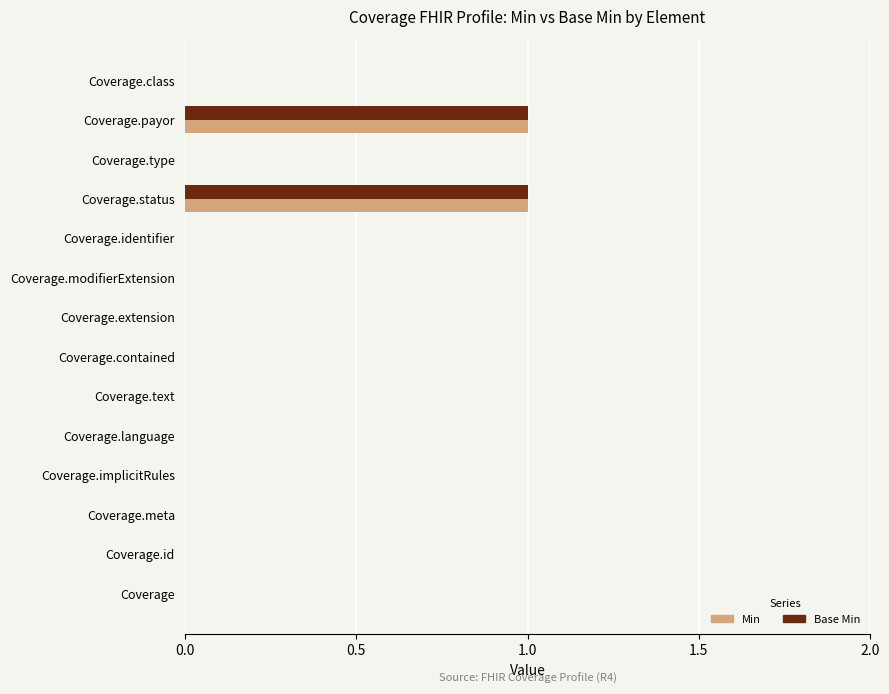

What are all the series names shown in the legend?

Min, Base Min